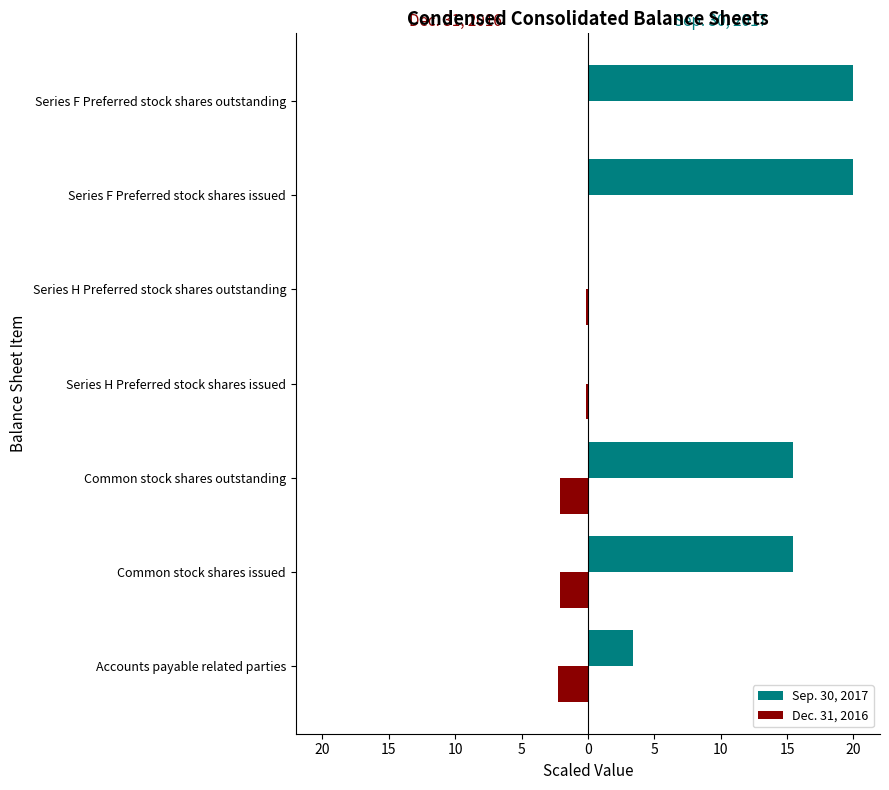

What are all the series names shown in the legend?

Sep. 30, 2017, Dec. 31, 2016